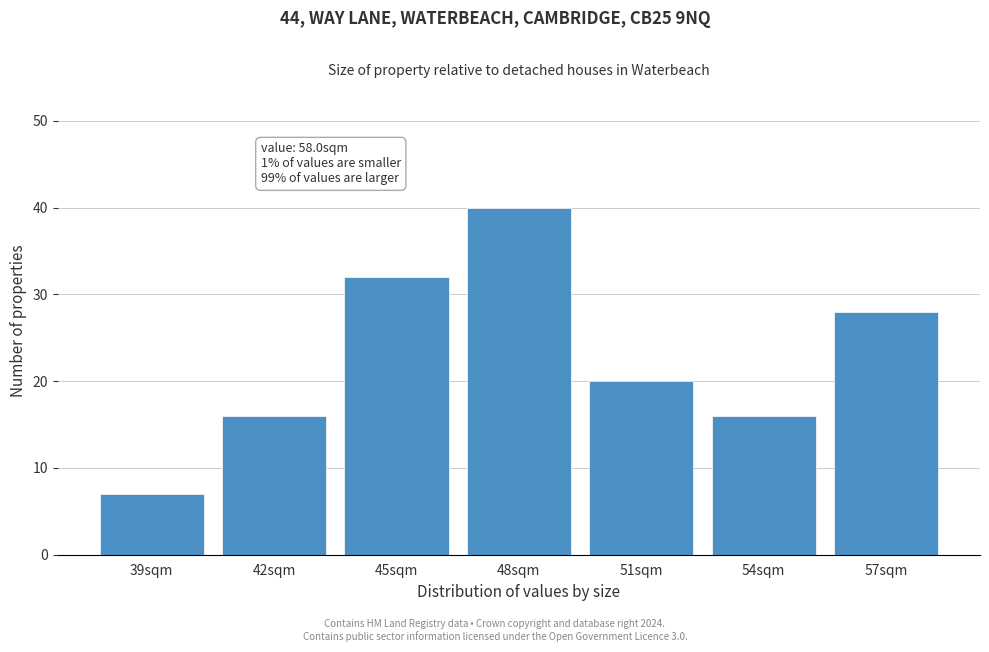

Reading right to left, transcribe all the data shown in this chart.

57sqm=28	54sqm=16	51sqm=20	48sqm=40	45sqm=32	42sqm=16	39sqm=7